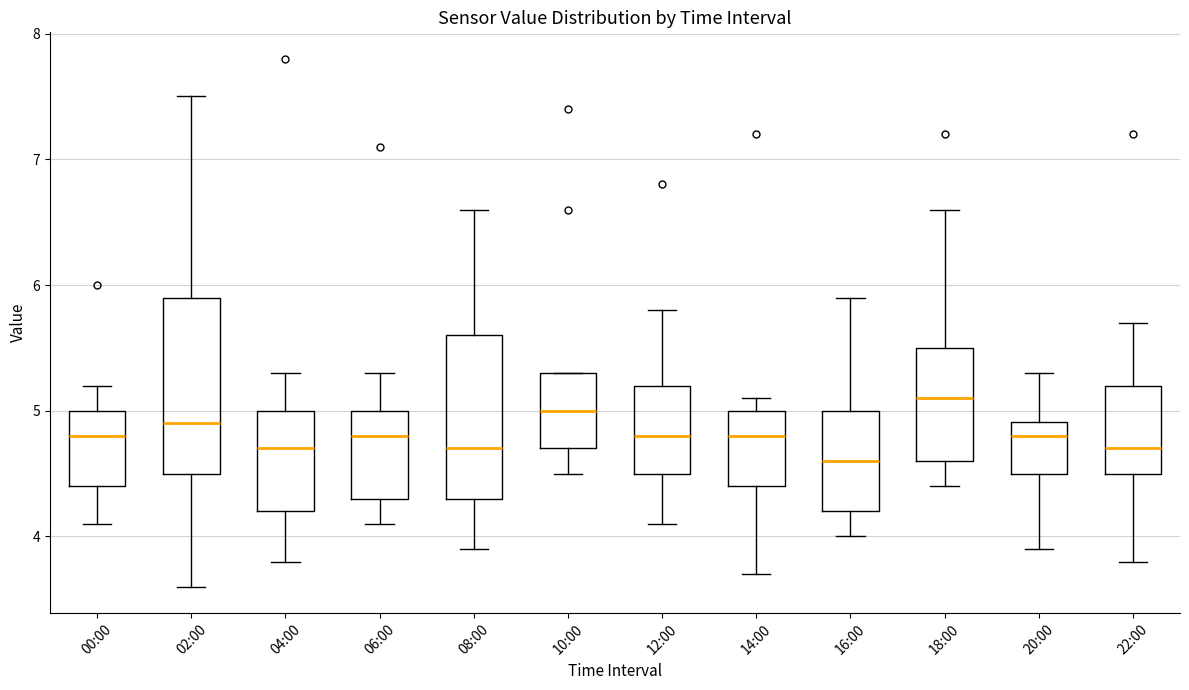

Reading left to right, read every box against the y-axis: the position of its median line, the range the box covers, and the ends of its whiskers. The values are not printed on the chart, so give them approximately, as read against the axis.

00:00: median 4.8, box 4.4 to 5.0, whiskers 4.1 to 5.2
02:00: median 4.9, box 4.5 to 5.9, whiskers 3.6 to 7.5
04:00: median 4.7, box 4.2 to 5.0, whiskers 3.8 to 5.3
06:00: median 4.8, box 4.3 to 5.0, whiskers 4.1 to 5.3
08:00: median 4.7, box 4.3 to 5.6, whiskers 3.9 to 6.6
10:00: median 5.0, box 4.7 to 5.3, whiskers 4.5 to 5.3
12:00: median 4.8, box 4.5 to 5.2, whiskers 4.1 to 5.8
14:00: median 4.8, box 4.4 to 5.0, whiskers 3.7 to 5.1
16:00: median 4.6, box 4.2 to 5.0, whiskers 4.0 to 5.9
18:00: median 5.1, box 4.6 to 5.5, whiskers 4.4 to 6.6
20:00: median 4.8, box 4.5 to 4.9, whiskers 3.9 to 5.3
22:00: median 4.7, box 4.5 to 5.2, whiskers 3.8 to 5.7